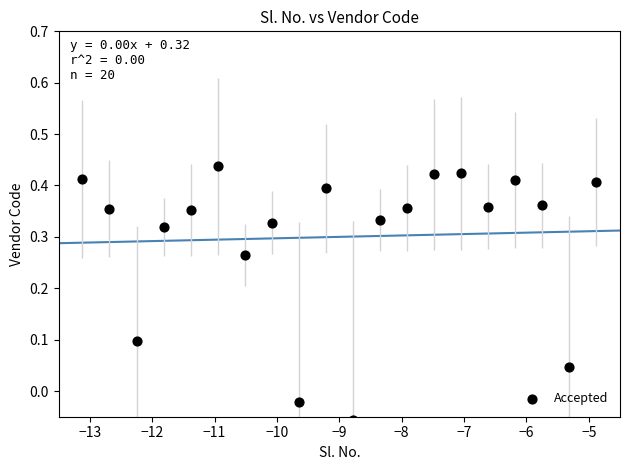

What is the range of Y values (max minus min)?

0.5